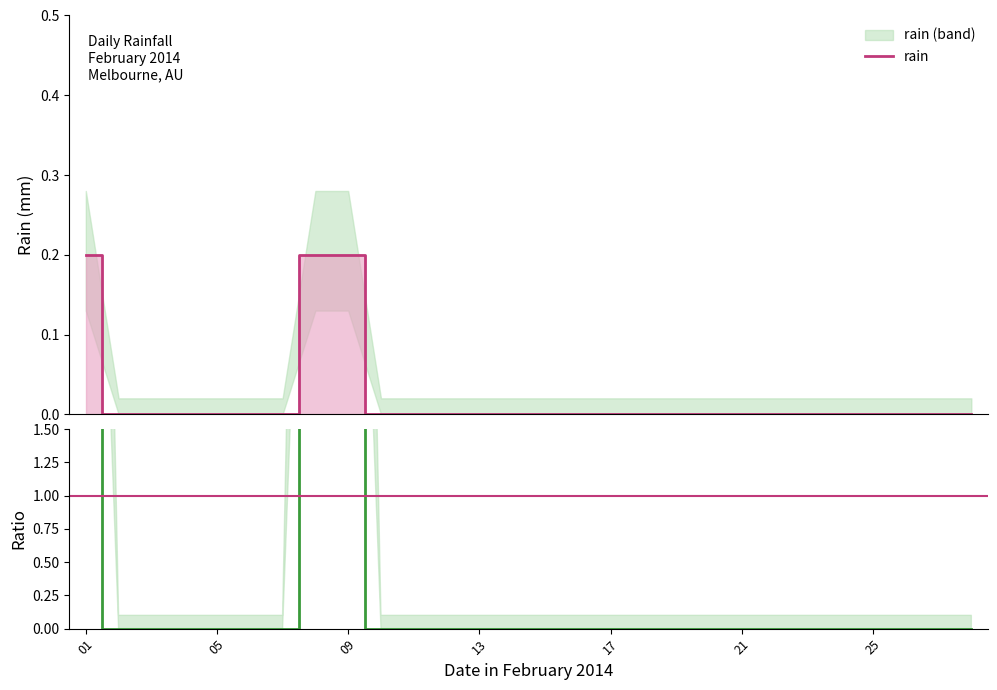

How many series are shown in this chart?

2